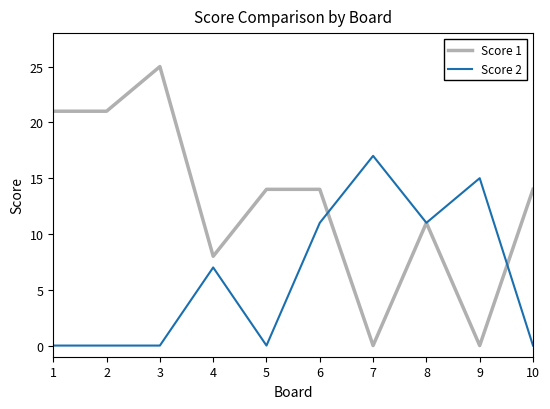

Reading left to right, list all the values displayed in this chart.

Score 1: 1=21	2=21	3=25	4=8	5=14	6=14	7=0	8=11	9=0	10=14
Score 2: 1=0	2=0	3=0	4=7	5=0	6=11	7=17	8=11	9=15	10=0